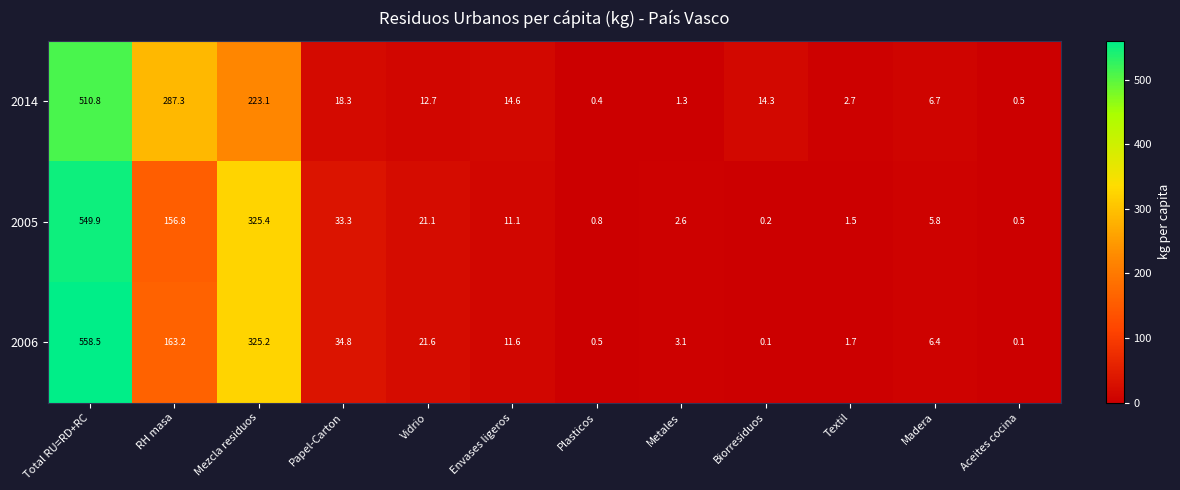

Between RH masa and Papel-Carton, which series saw the biggest shift?

2014